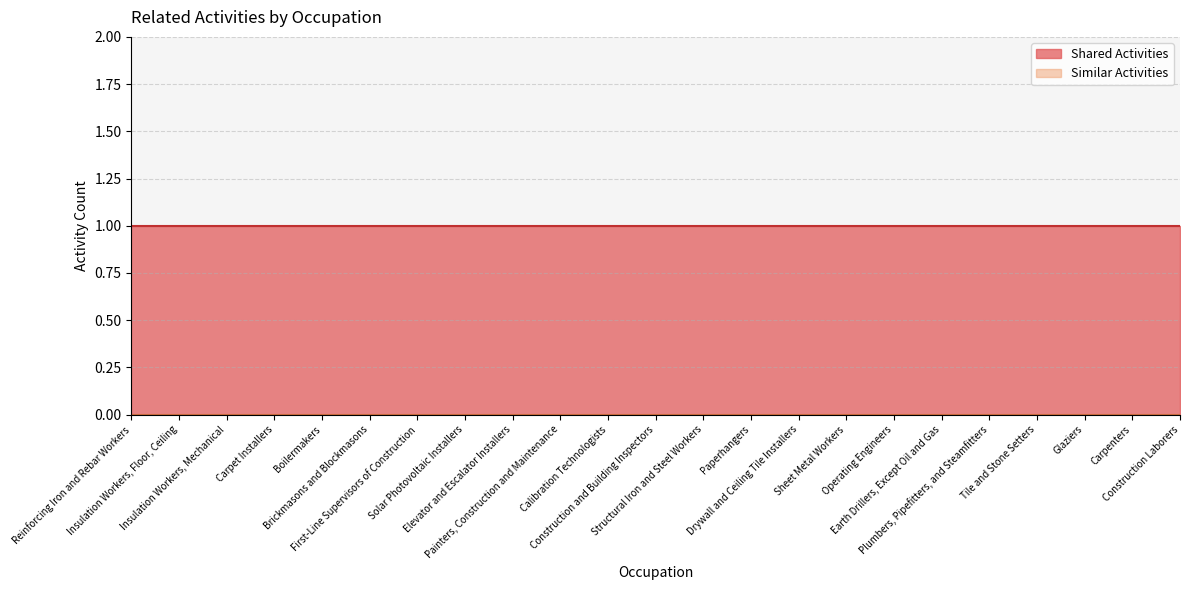

Reading left to right, what are all the values shown in this chart?

Shared Activities: 1	1	1	1	1	1	1	1	1	1	1	1	1	1	1	1	1	1	1	1	1	1	1
Similar Activities: 0	0	0	0	0	0	0	0	0	0	0	0	0	0	0	0	0	0	0	0	0	0	0